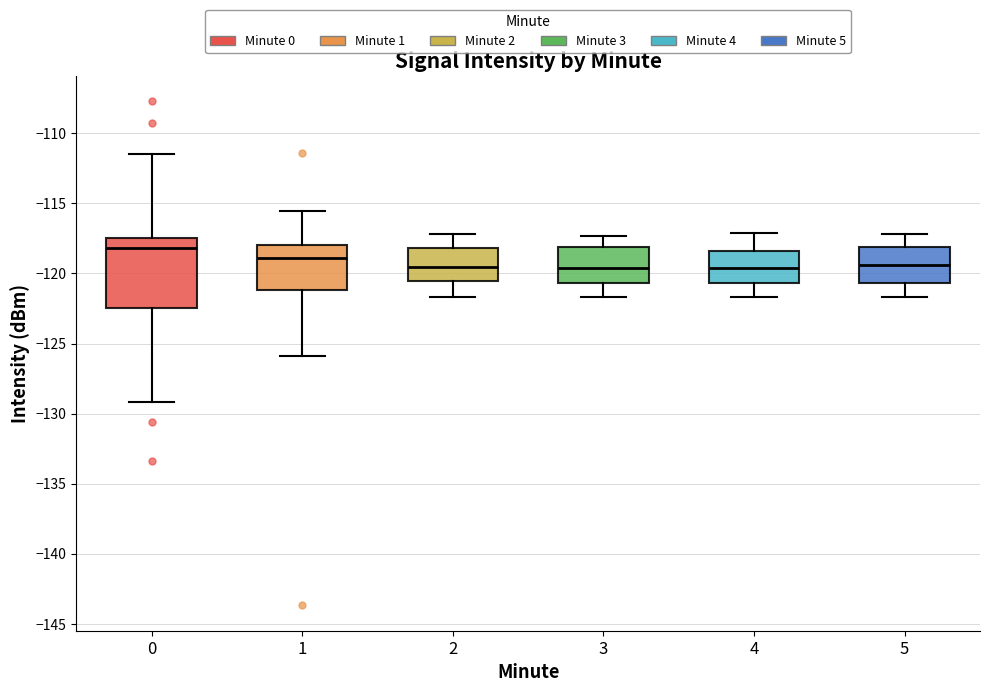

Where is the upper edge of the box at x = 3 on the y-axis? The values are not printed on the chart, so give them approximately, as read against the axis.

-118.0